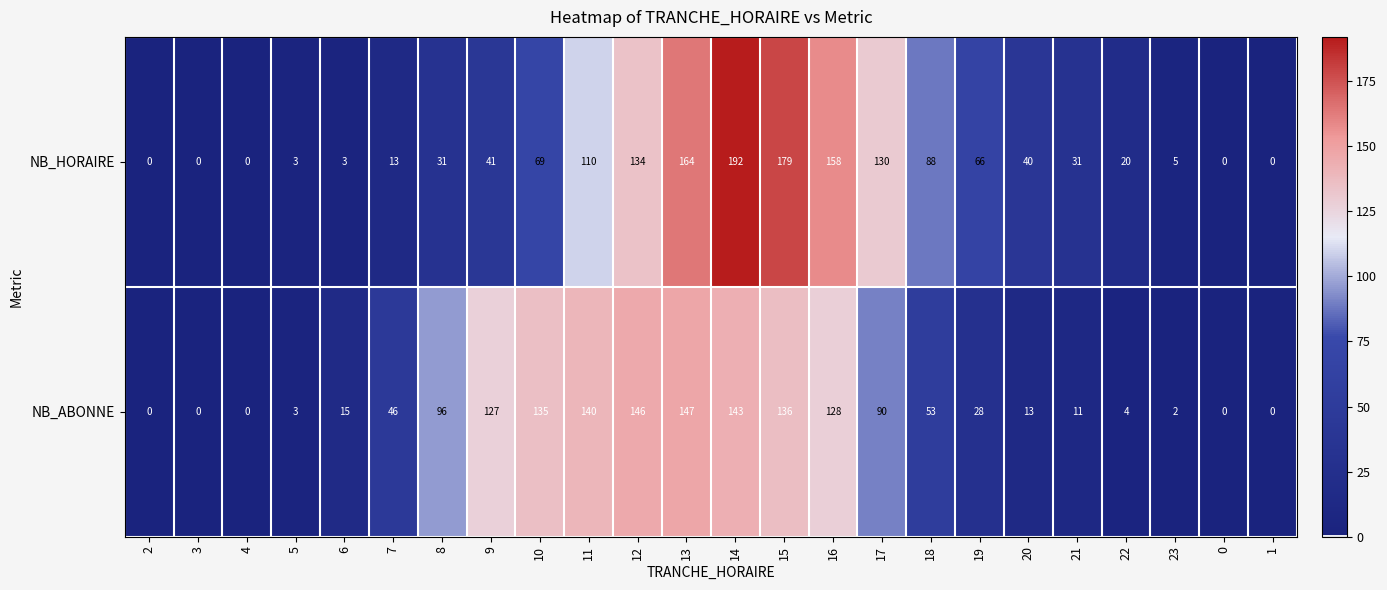

True or false: NB_HORAIRE has a value of 0 at 4.

True